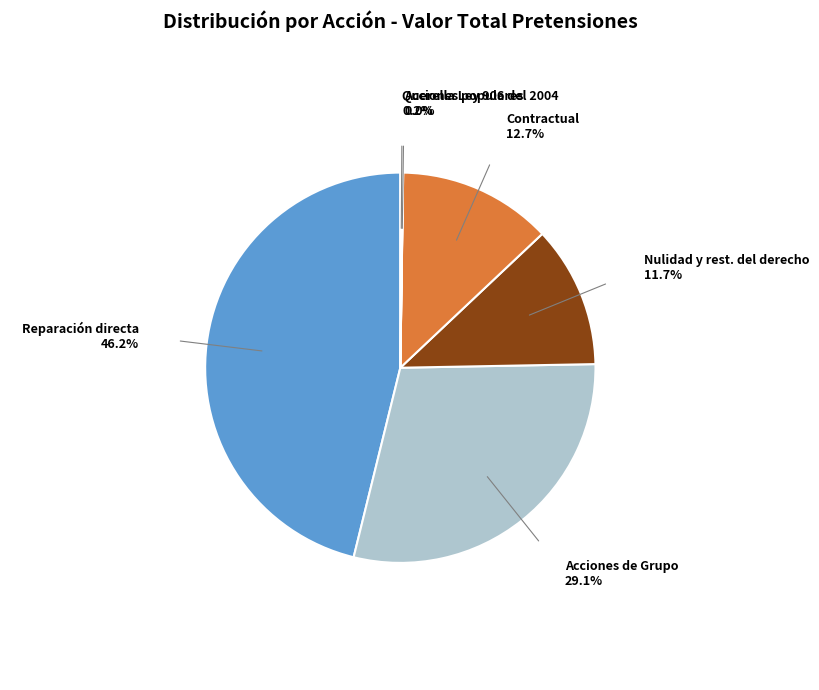

Approximately how many times larger is the value at Nulidad y rest. del derecho compared to Acciones de Grupo?

0.4